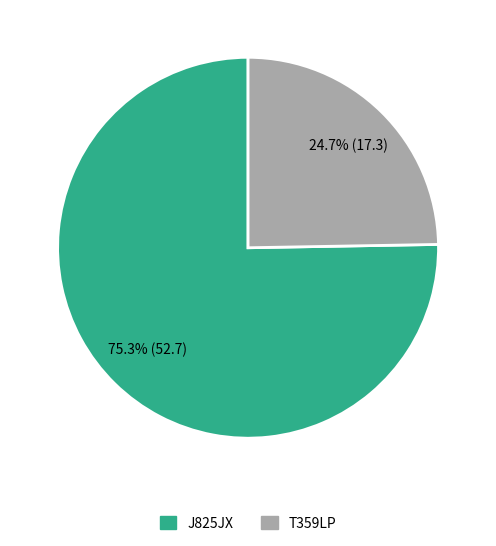

Combined, do J825JX and T359LP account for over 50%?

Yes